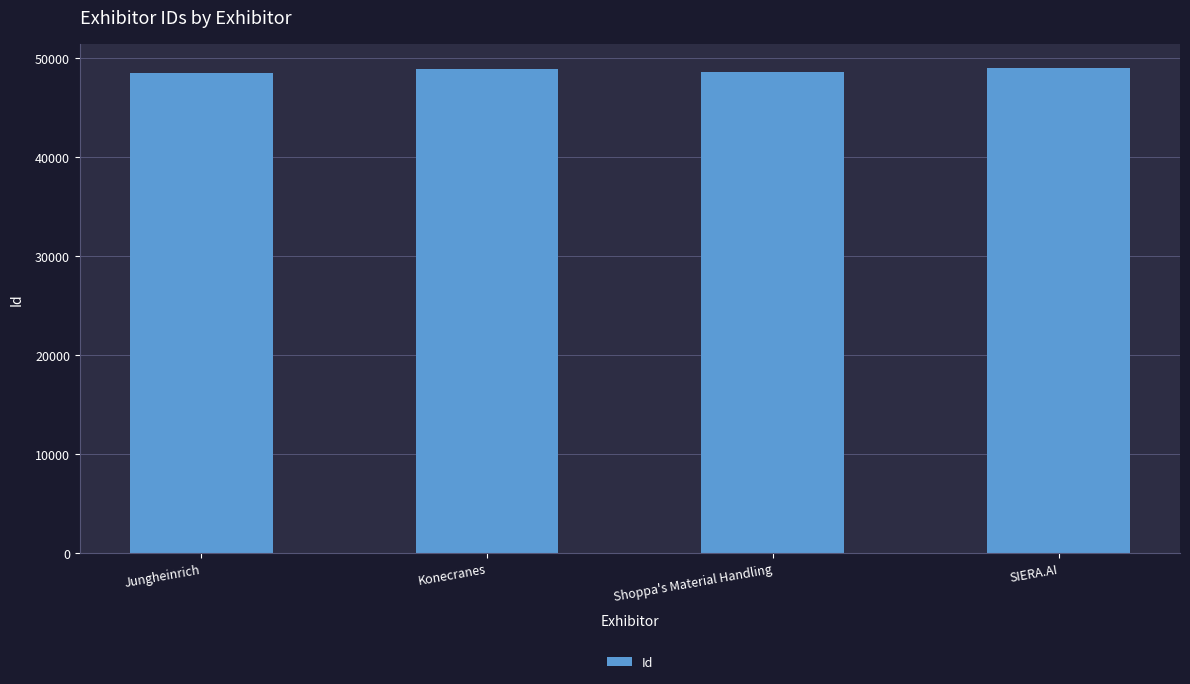

What is the maximum value shown in the chart?

48942